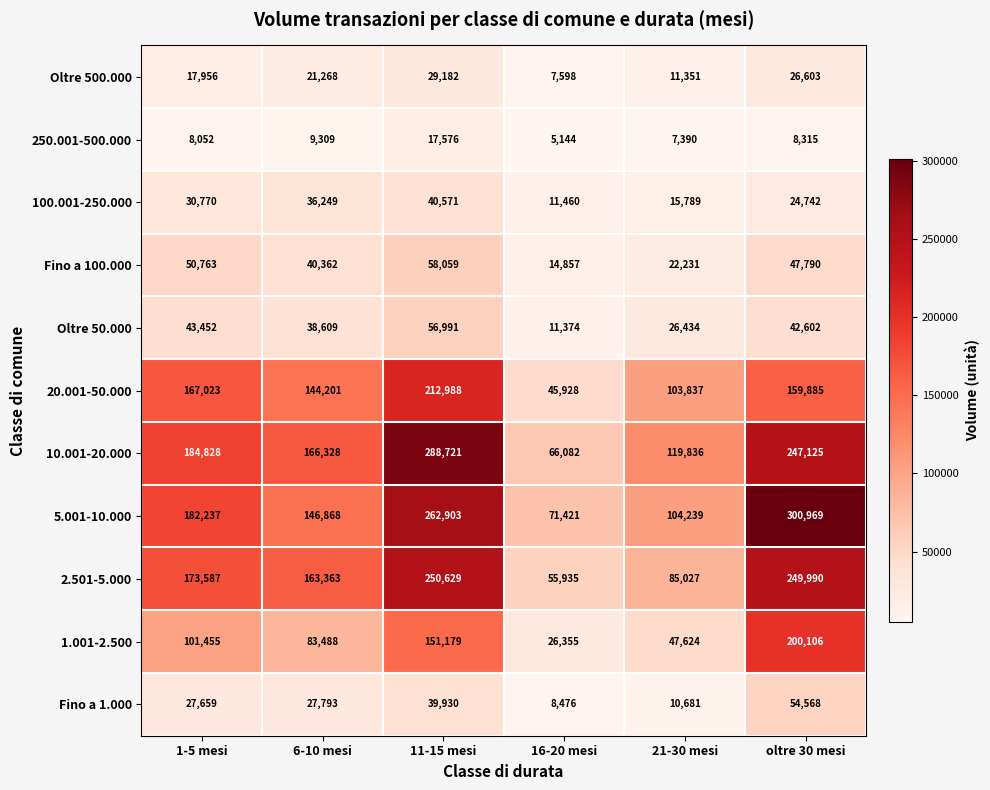

How many distinct data groups are displayed?

11